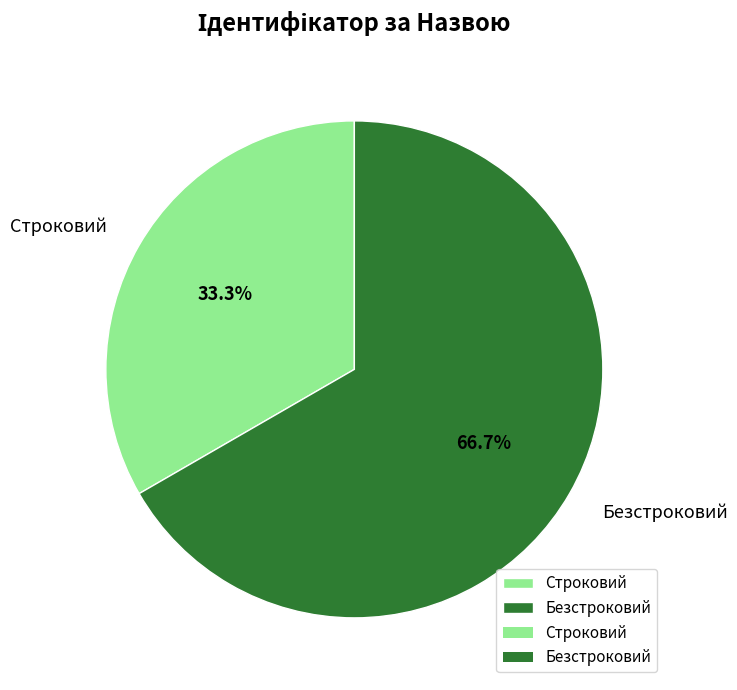

Does any single category account for the majority?

Yes